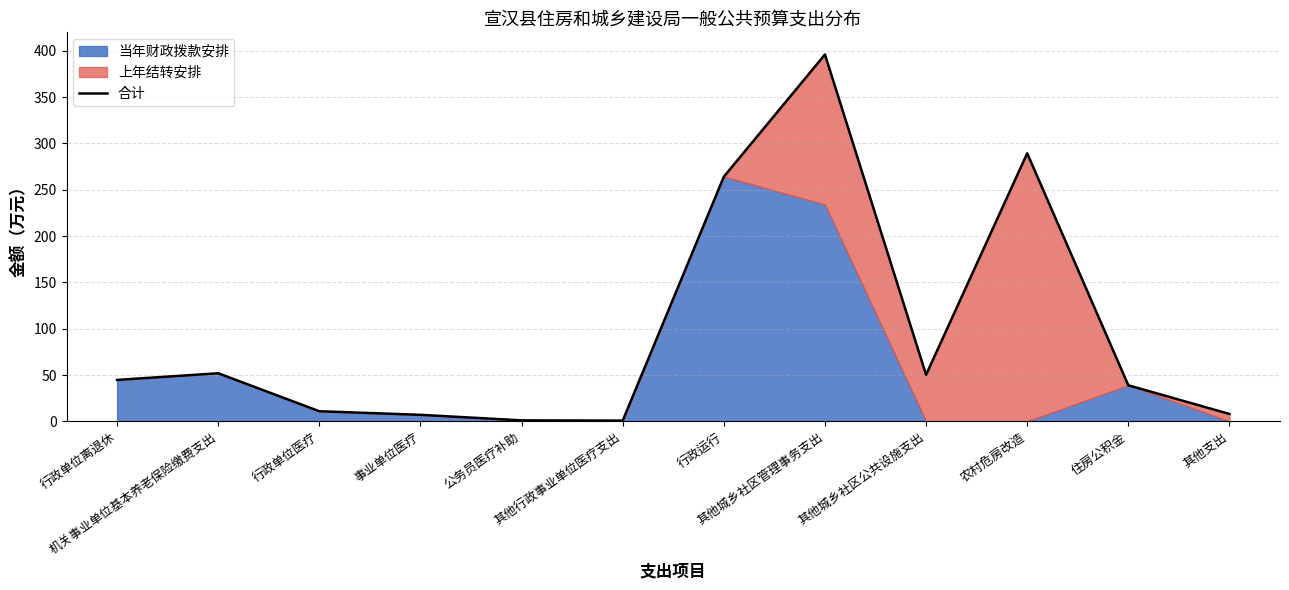

What is the approximate value at 行政运行?

264.1